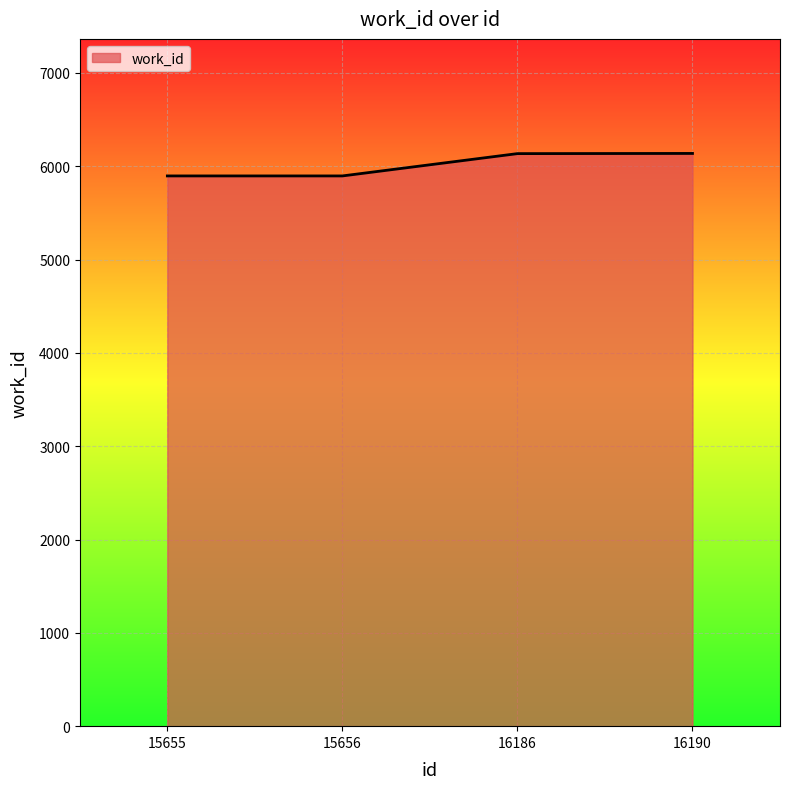

At which label is the value closest to 6016?

16186